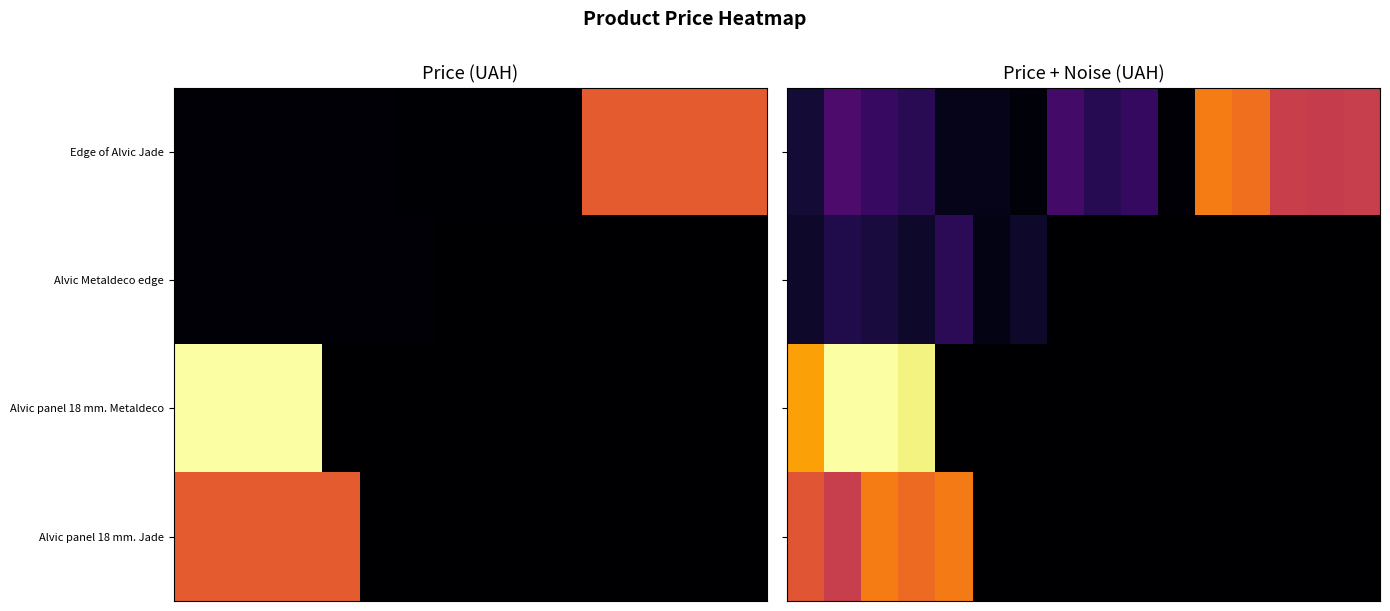

How many positive values does the Alvic panel 18 mm. Jade series have?

5